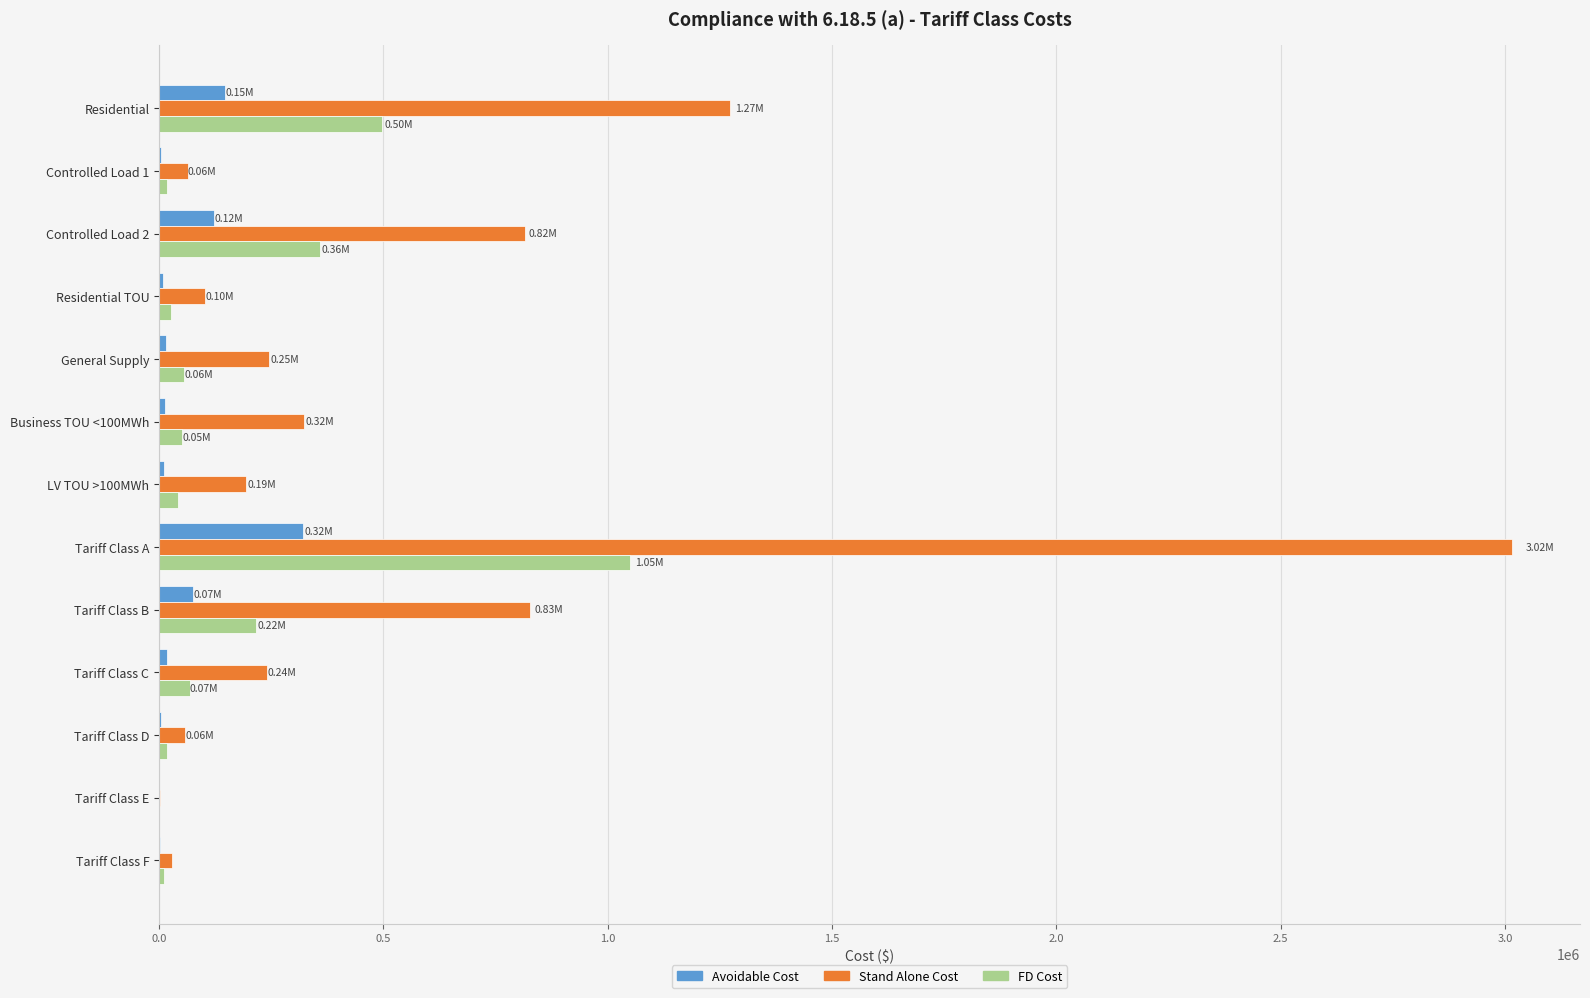

Count the number of categories in the chart.

13